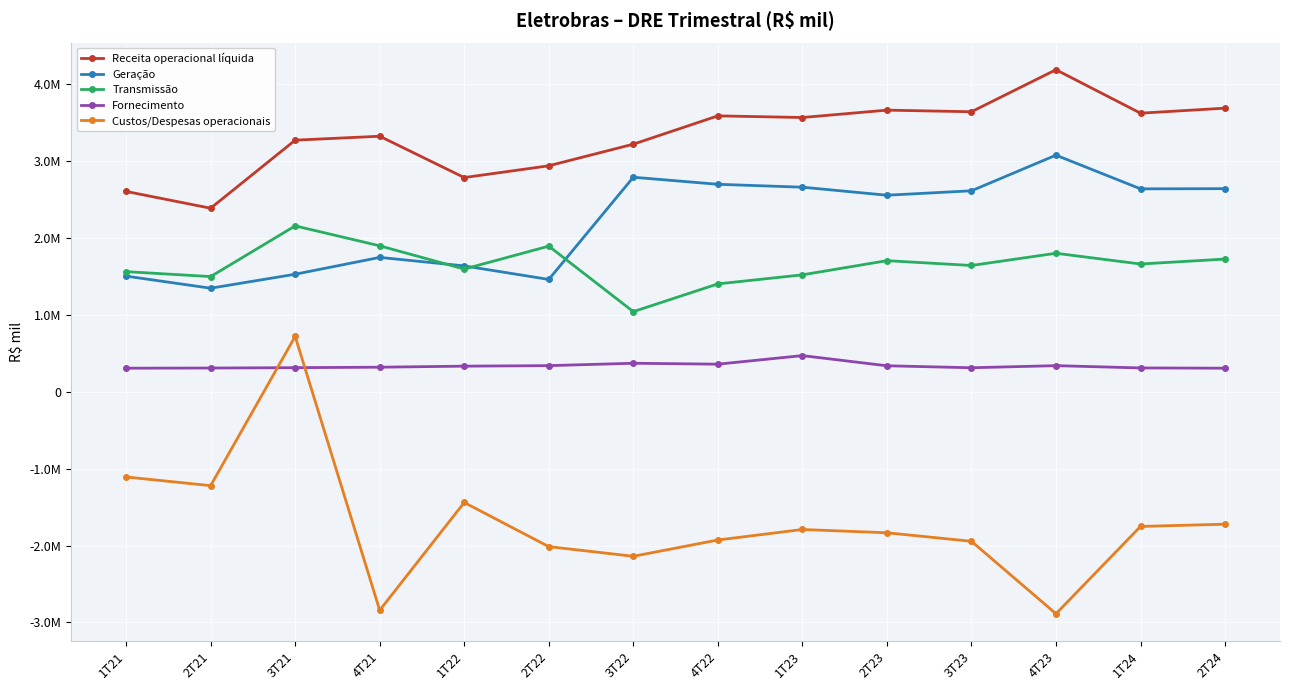

Does the chart have visible grid lines?

Yes